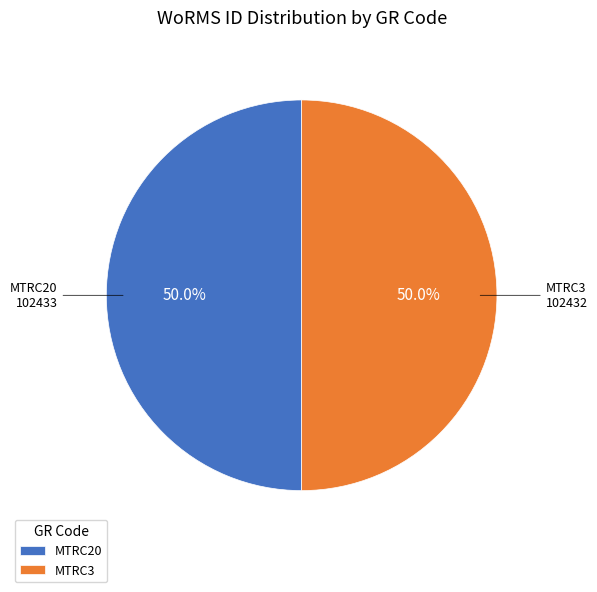

Is the sum of MTRC3 and MTRC20 greater than half?

Yes